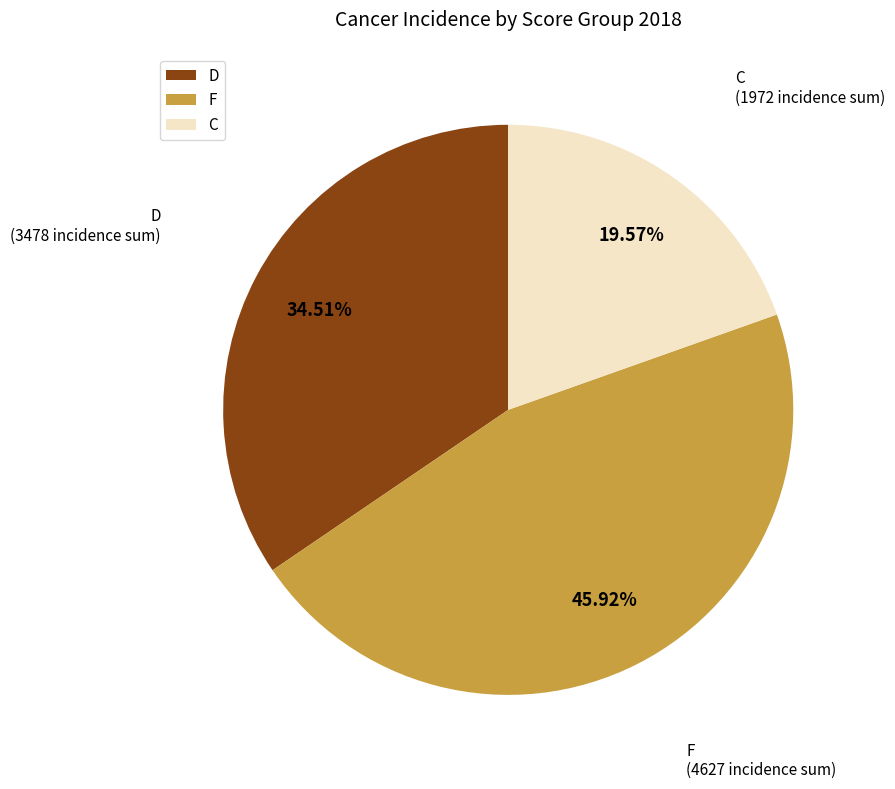

To the nearest percent, what percentage of the pie is F?

46%